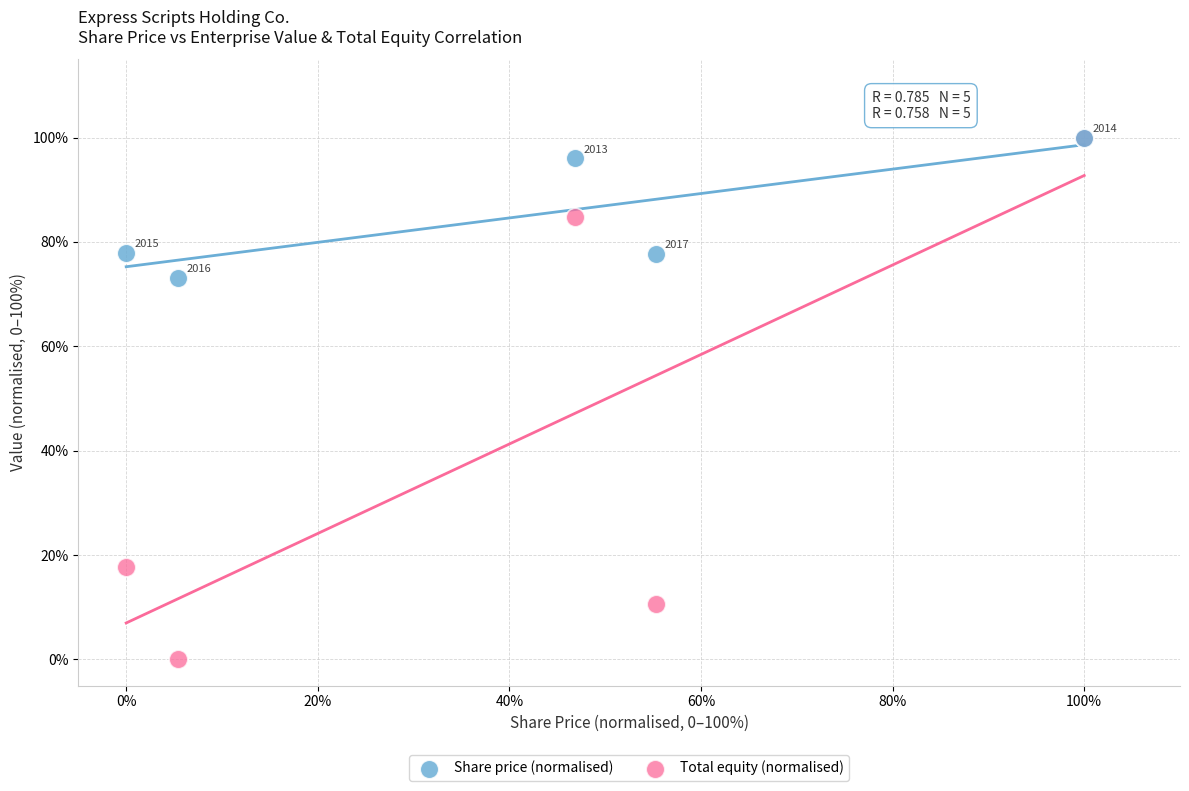

Which series reaches the minimum Y coordinate?

Total equity (normalised)